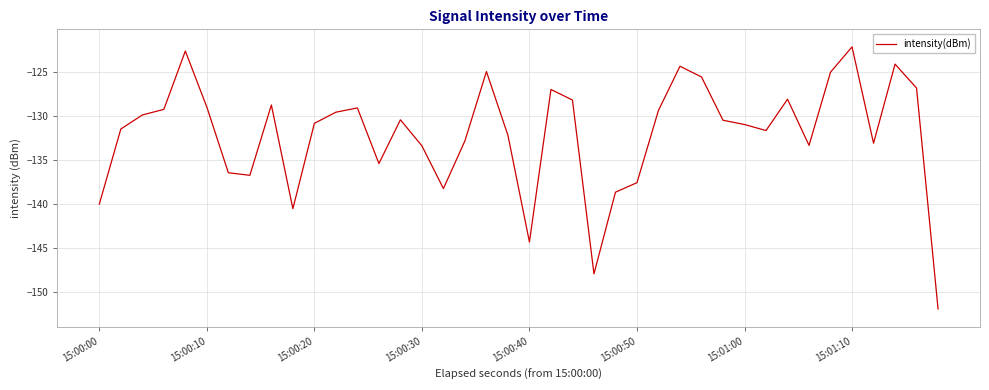

What is the greatest value displayed?

-122.1